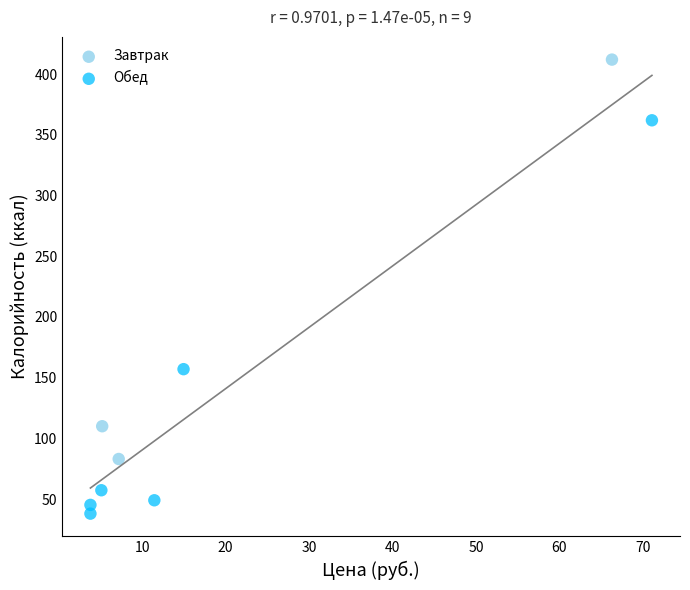

Which series contains the highest Y value?

Завтрак